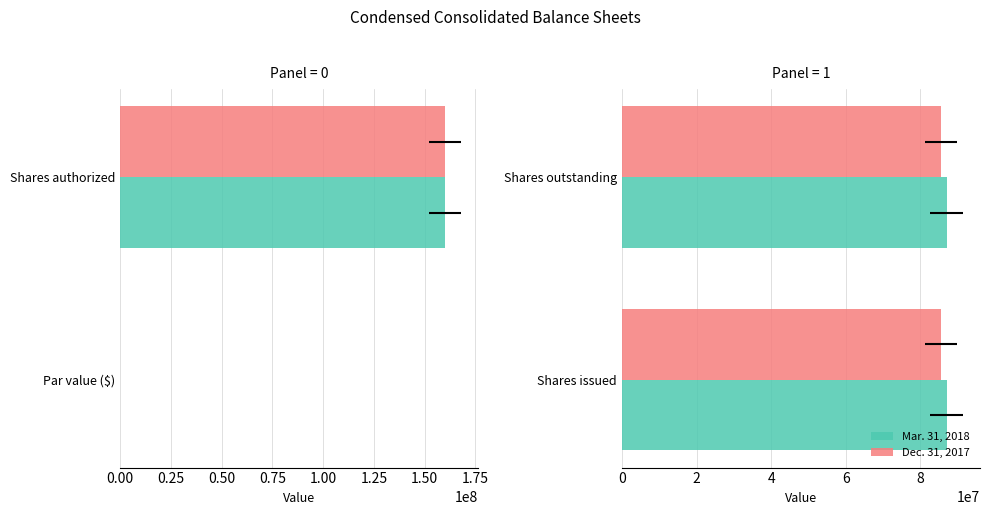

At how many categories does at least one series exceed 42924579?

3